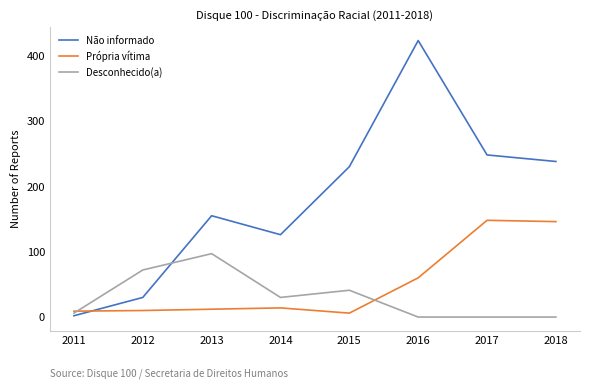

Rank the series by their maximum value, from lowest to highest.

Desconhecido(a), Própria vítima, Não informado